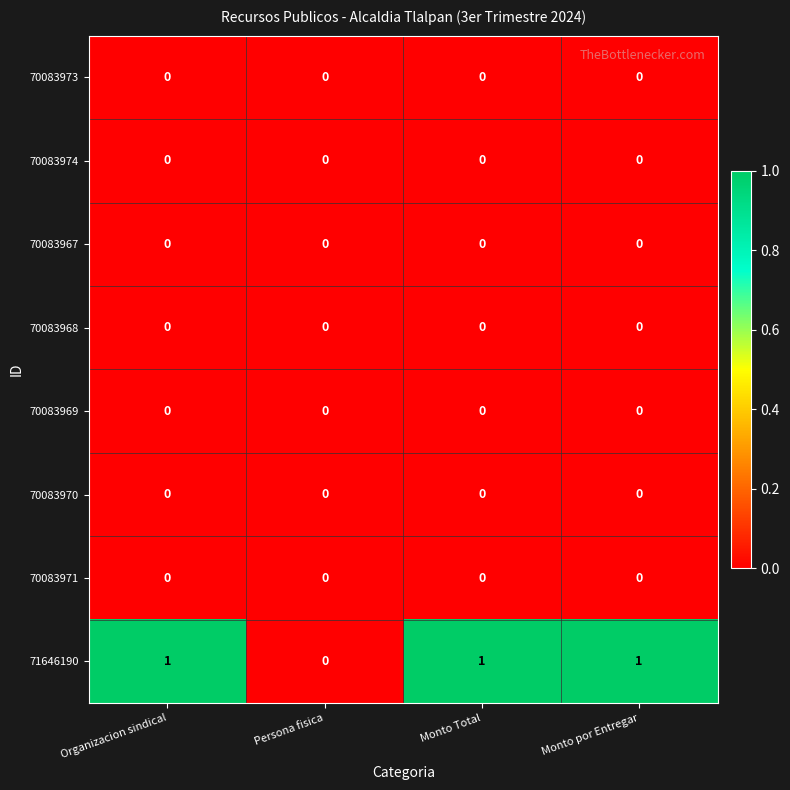

At which label is 71646190 closest to 0?

Persona fisica